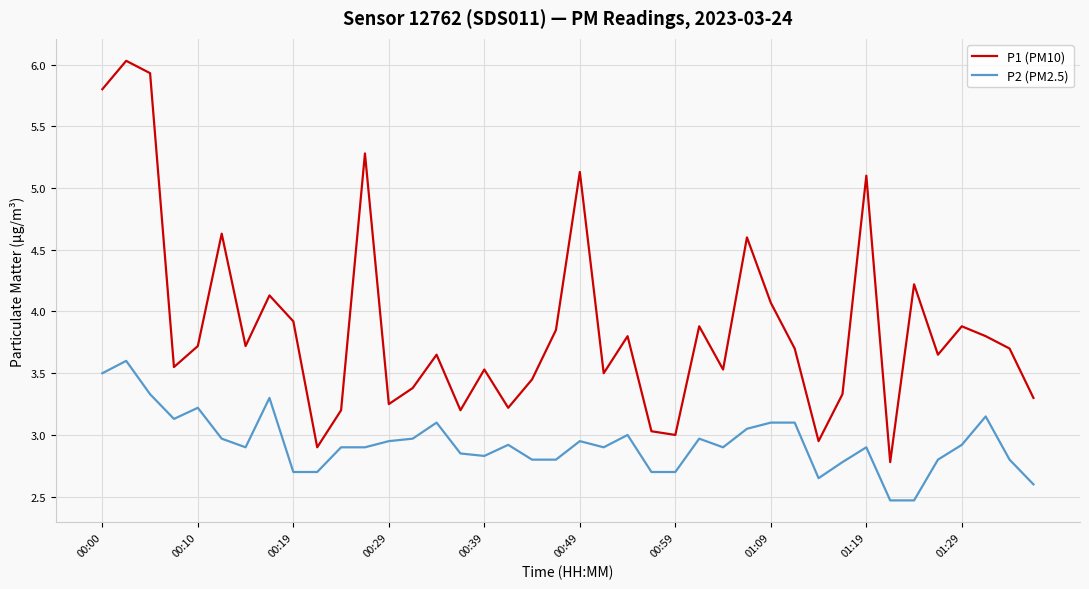

Which series has the largest total across all categories?

P1 (PM10)